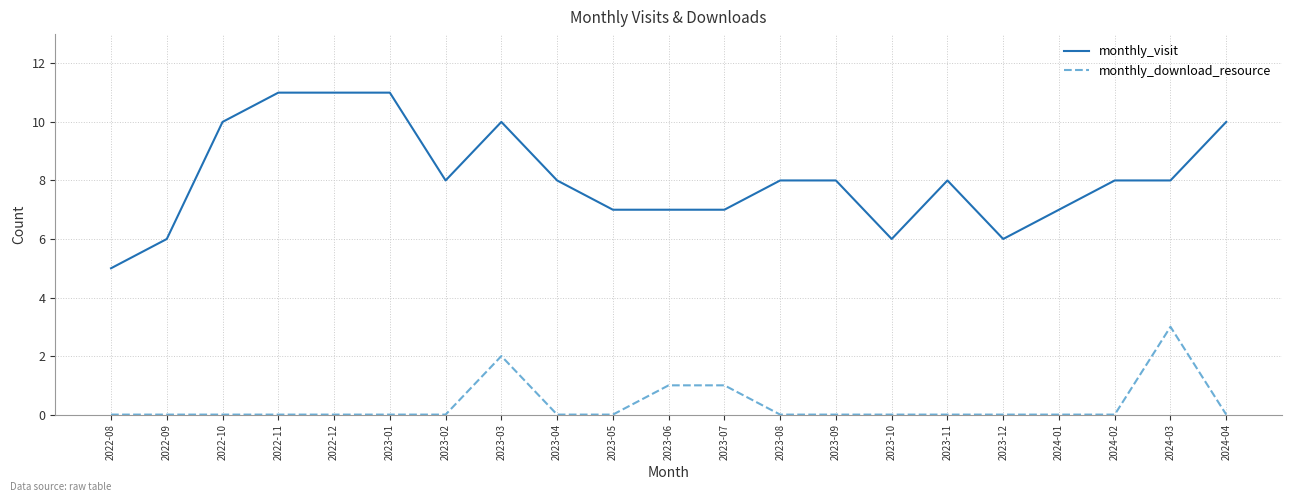

True or false: monthly_download_resource and monthly_visit intersect in this chart.

False